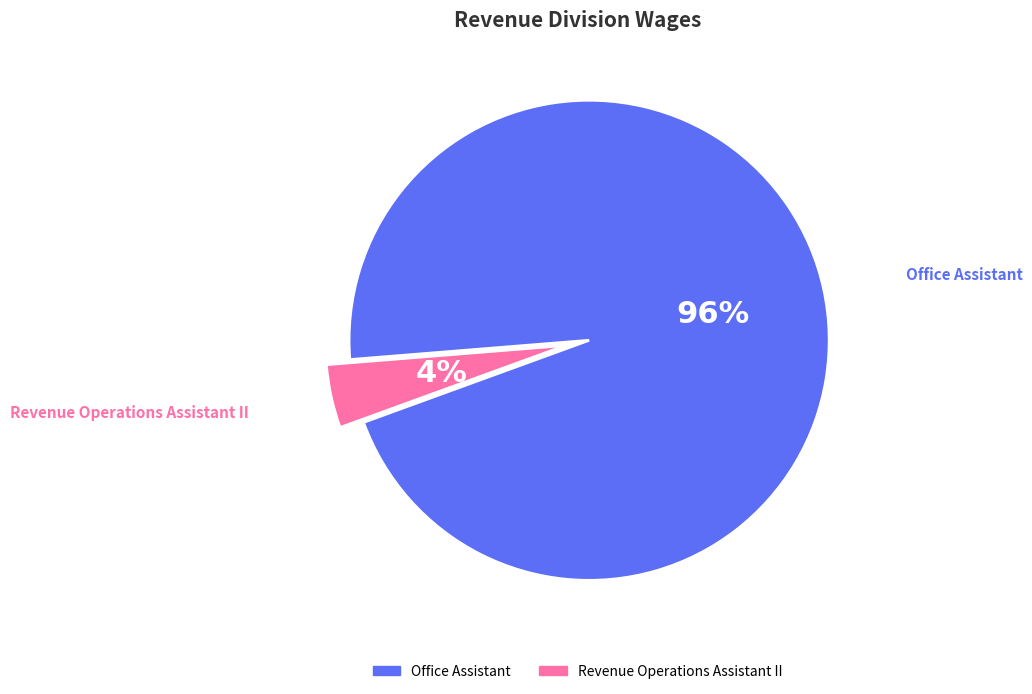

Between Revenue Operations Assistant II and Office Assistant, which is larger?

Office Assistant